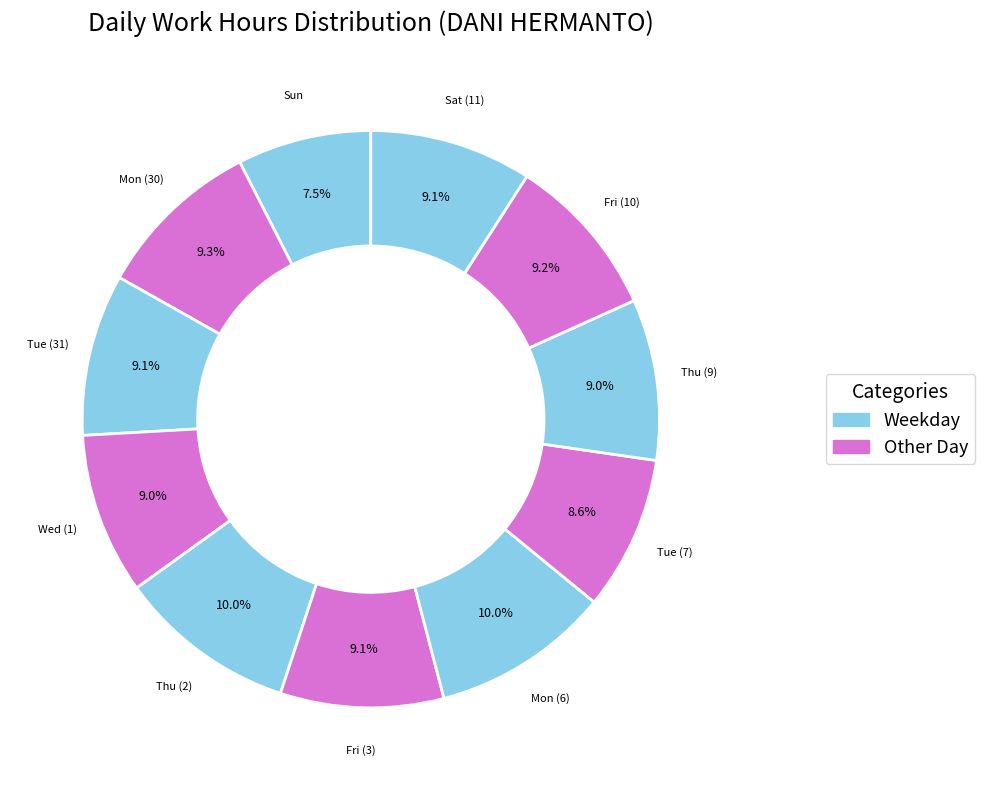

How many segments does this pie chart have?

11